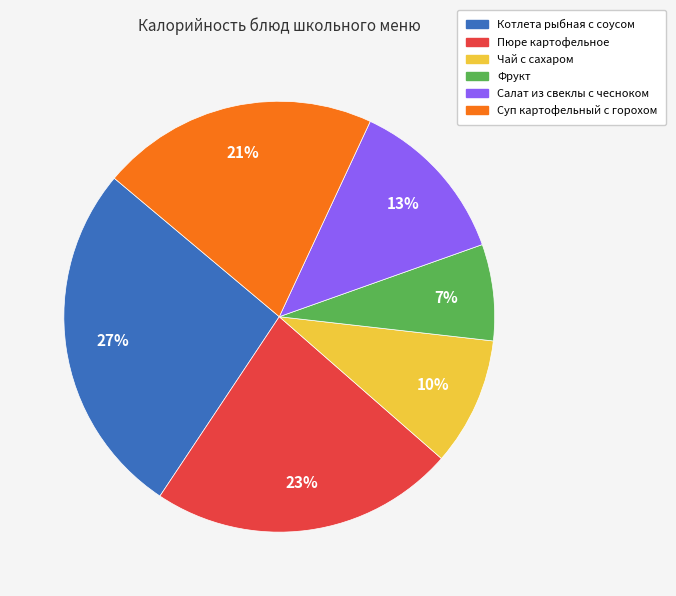

Approximately how many times larger is the value at Котлета рыбная с соусом compared to Суп картофельный с горохом?

1.3